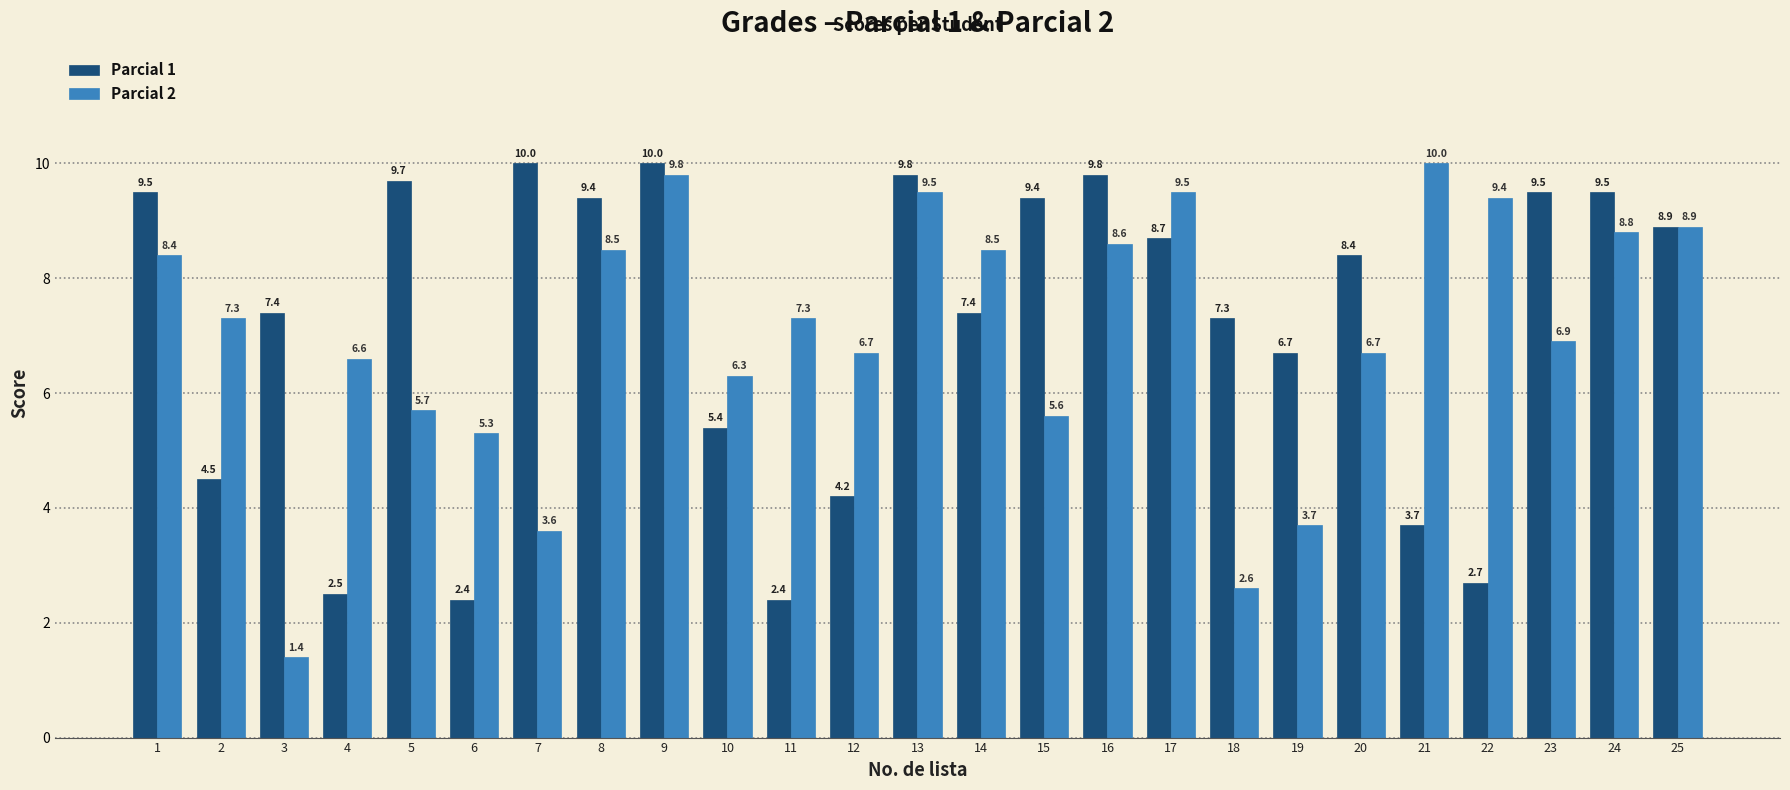

List the series in order of their overall mean, lowest first.

Parcial 2, Parcial 1